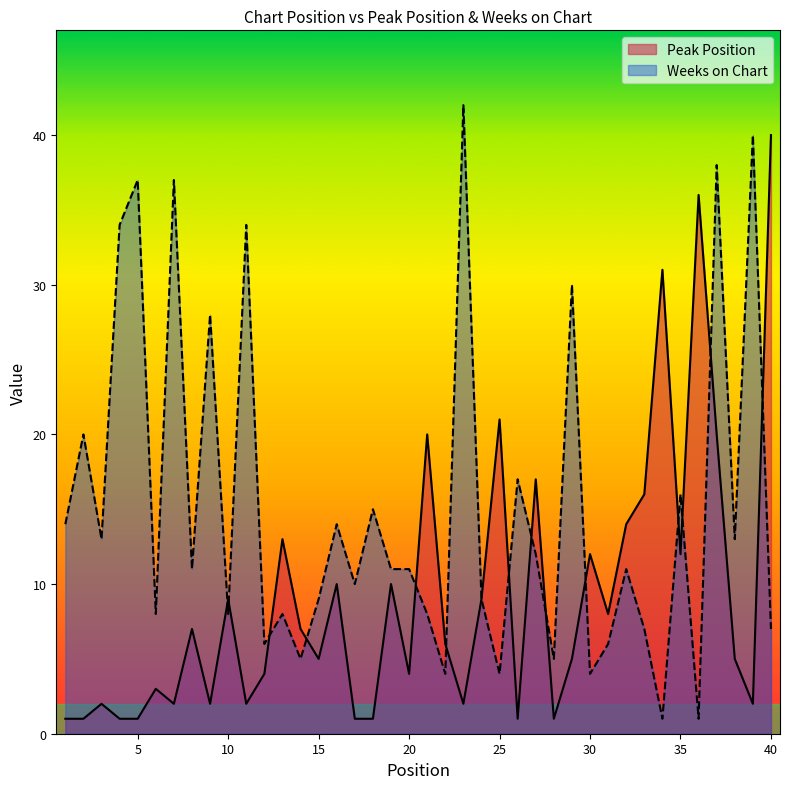

Between which two adjacent categories do Weeks on Chart and Peak Position first intersect?

9 and 10